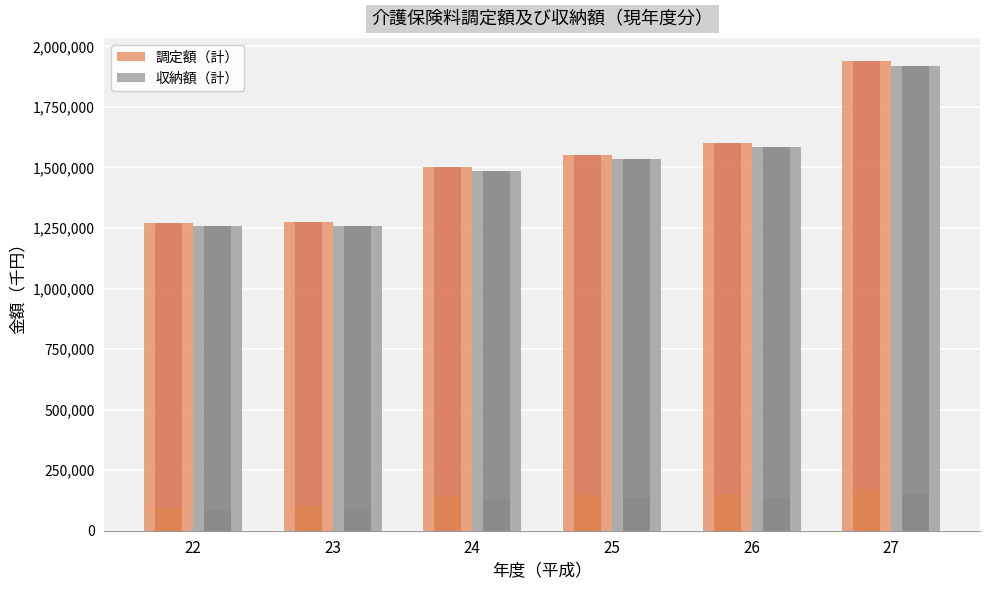

Between 22 and 25, which is larger?

25